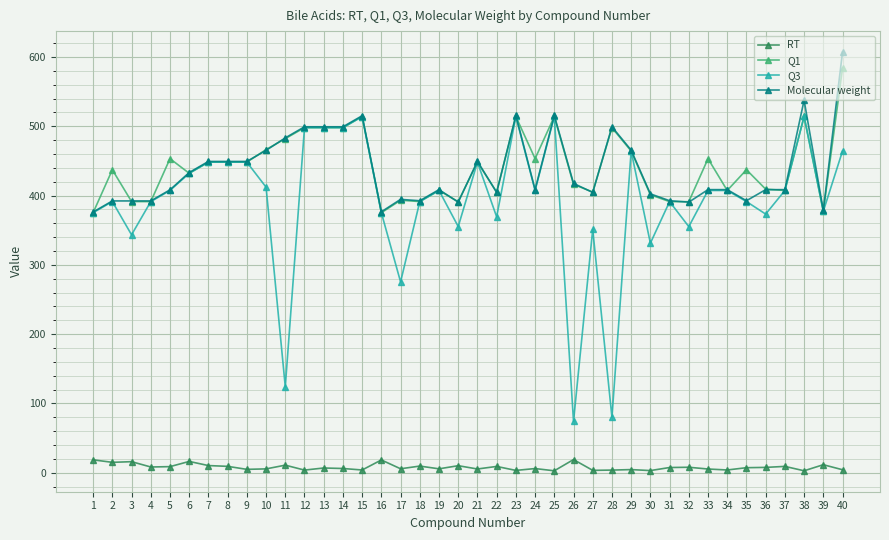

How many series are shown in this chart?

4